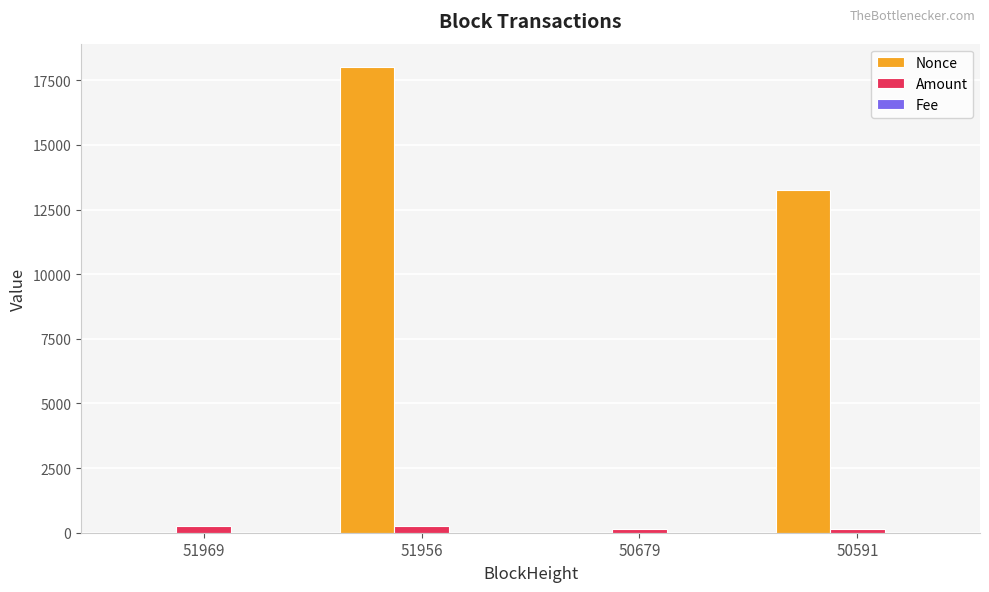

Does the chart contain stacked bars?

No